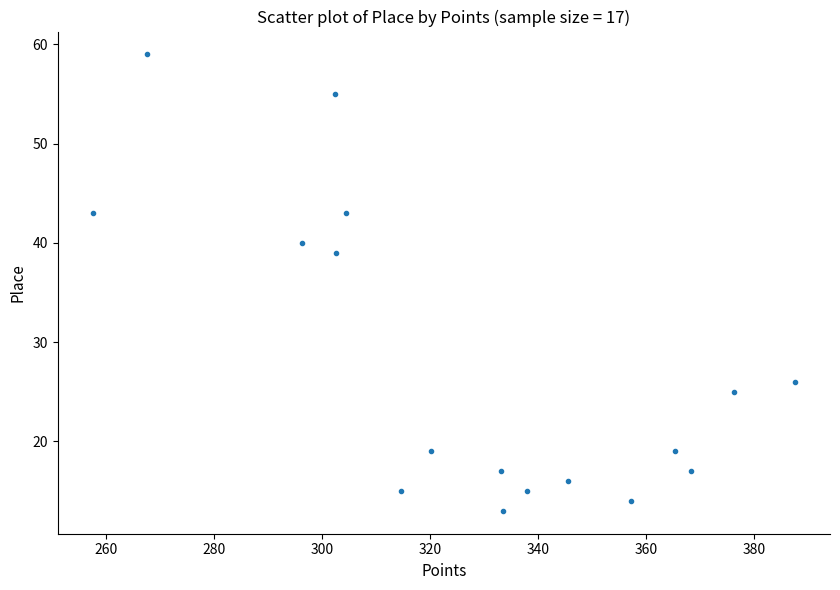

What Y value in the scatter plot is closest to 36?

39